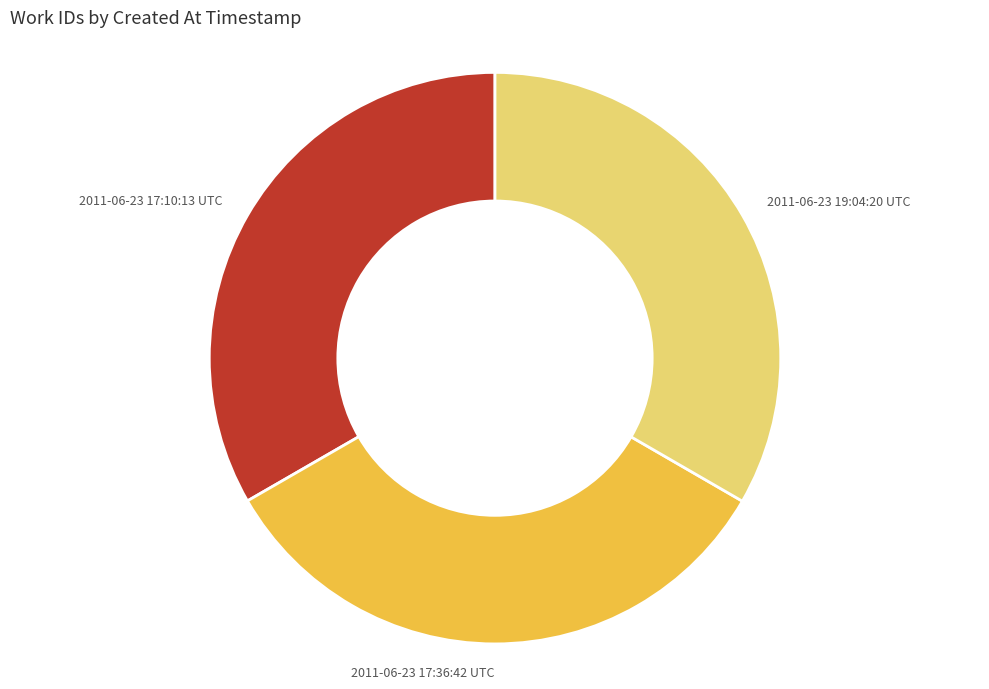

True or false: 2011-06-23 19:04:20 UTC accounts for 33% of the total.

True